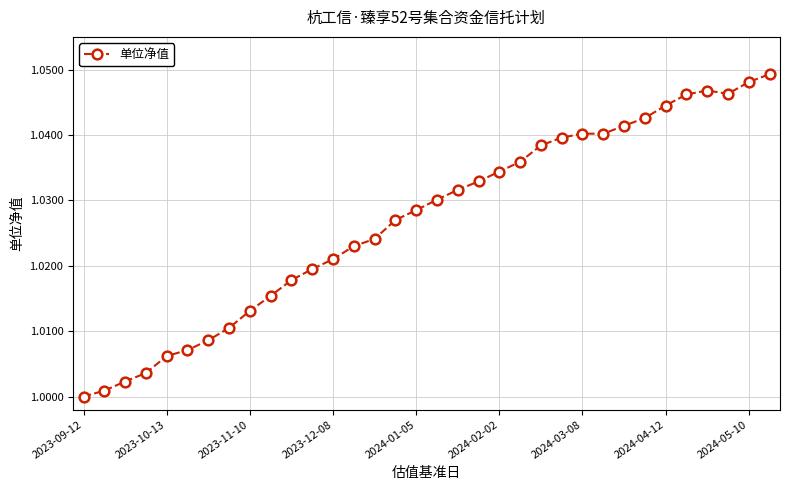

True or false: the data has more than 0 interior local peaks.

True